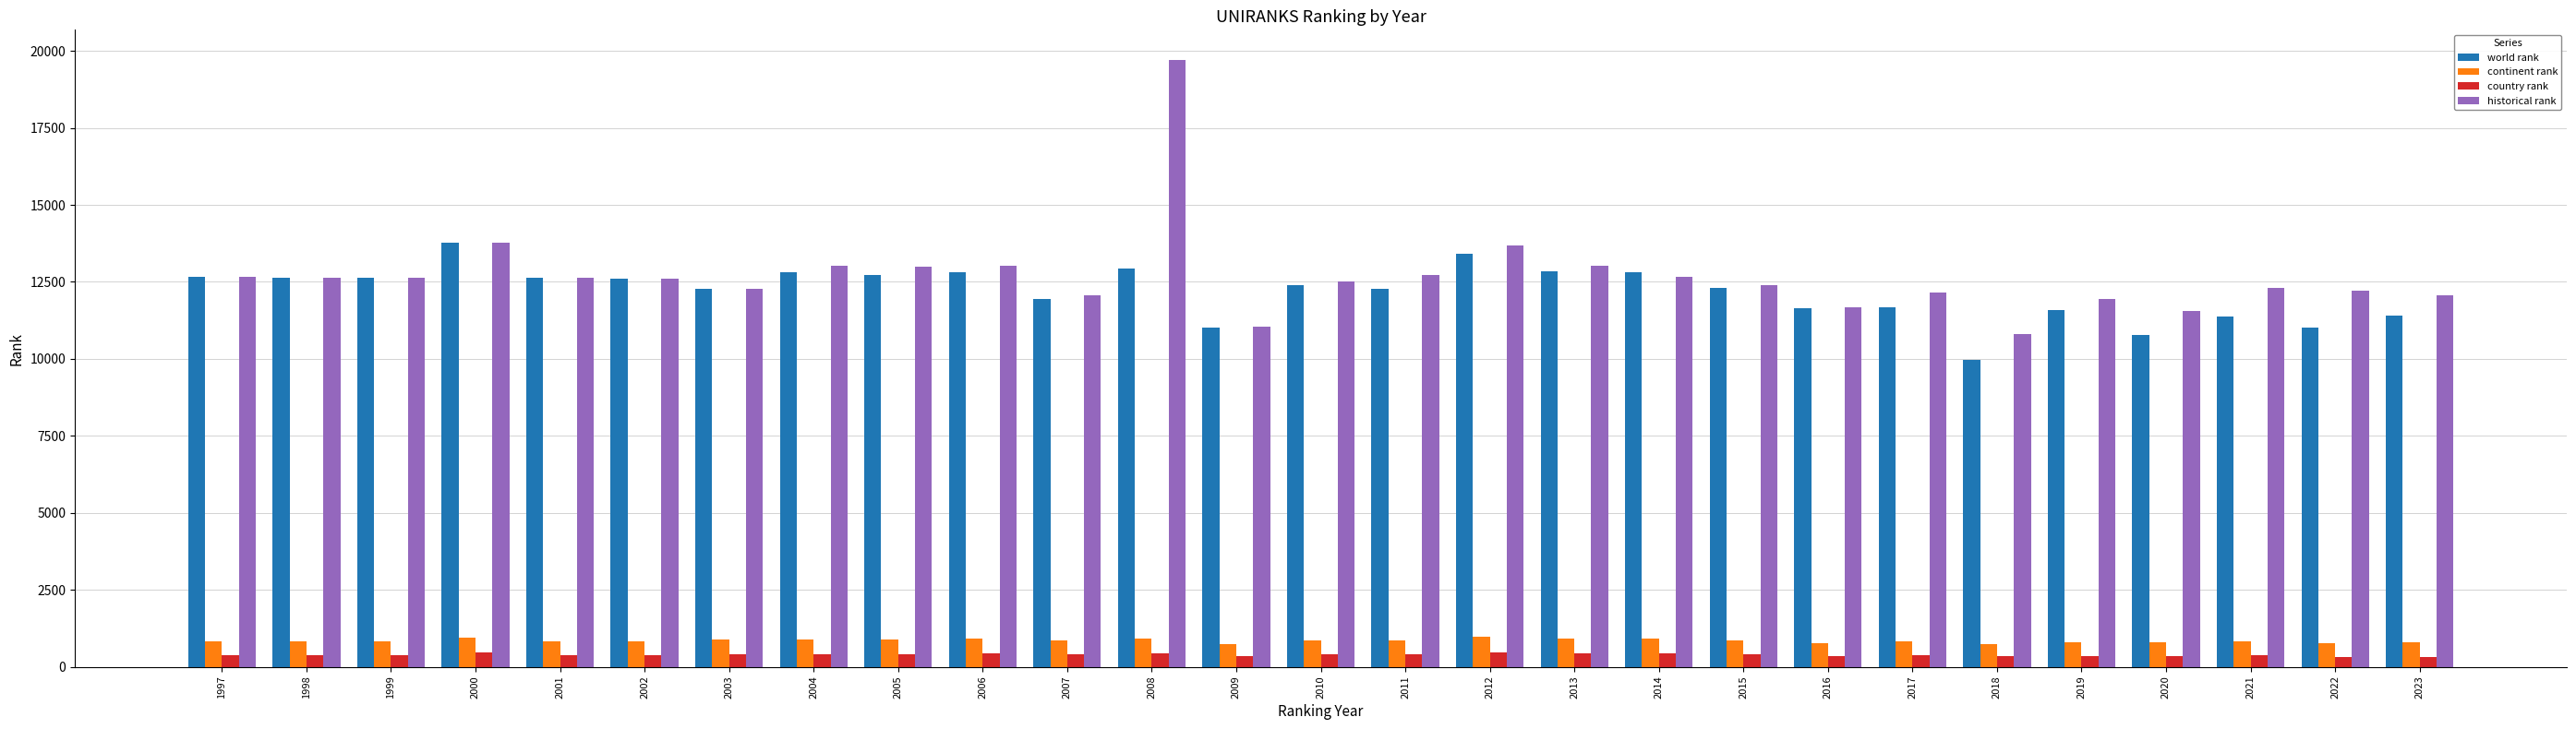

Which category has the highest value across all series?

2008